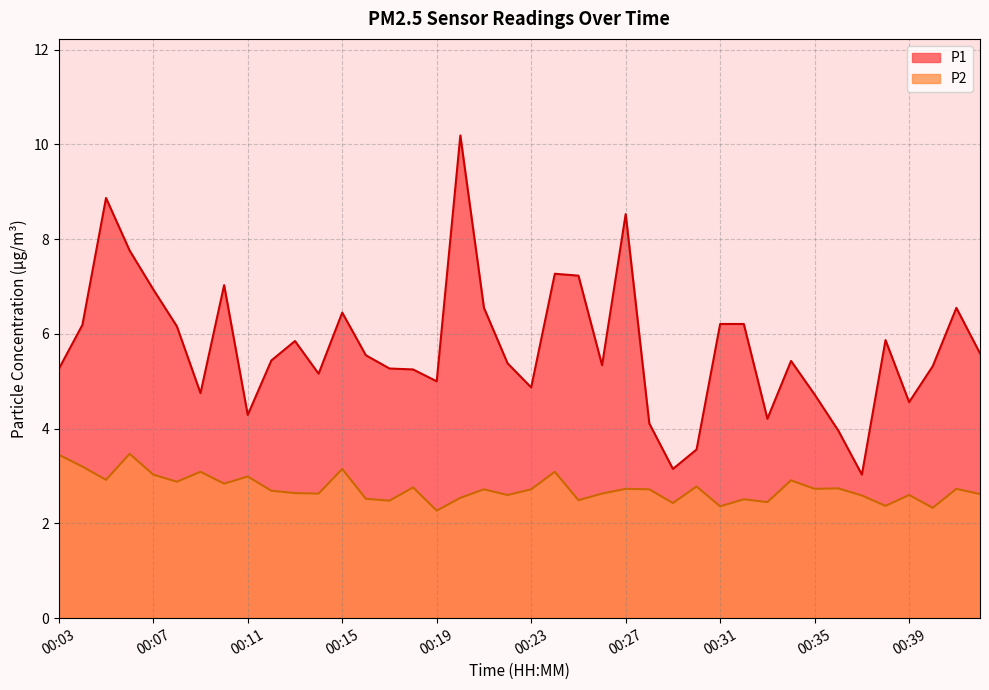

True or false: P2 and P1 cross at least once.

False